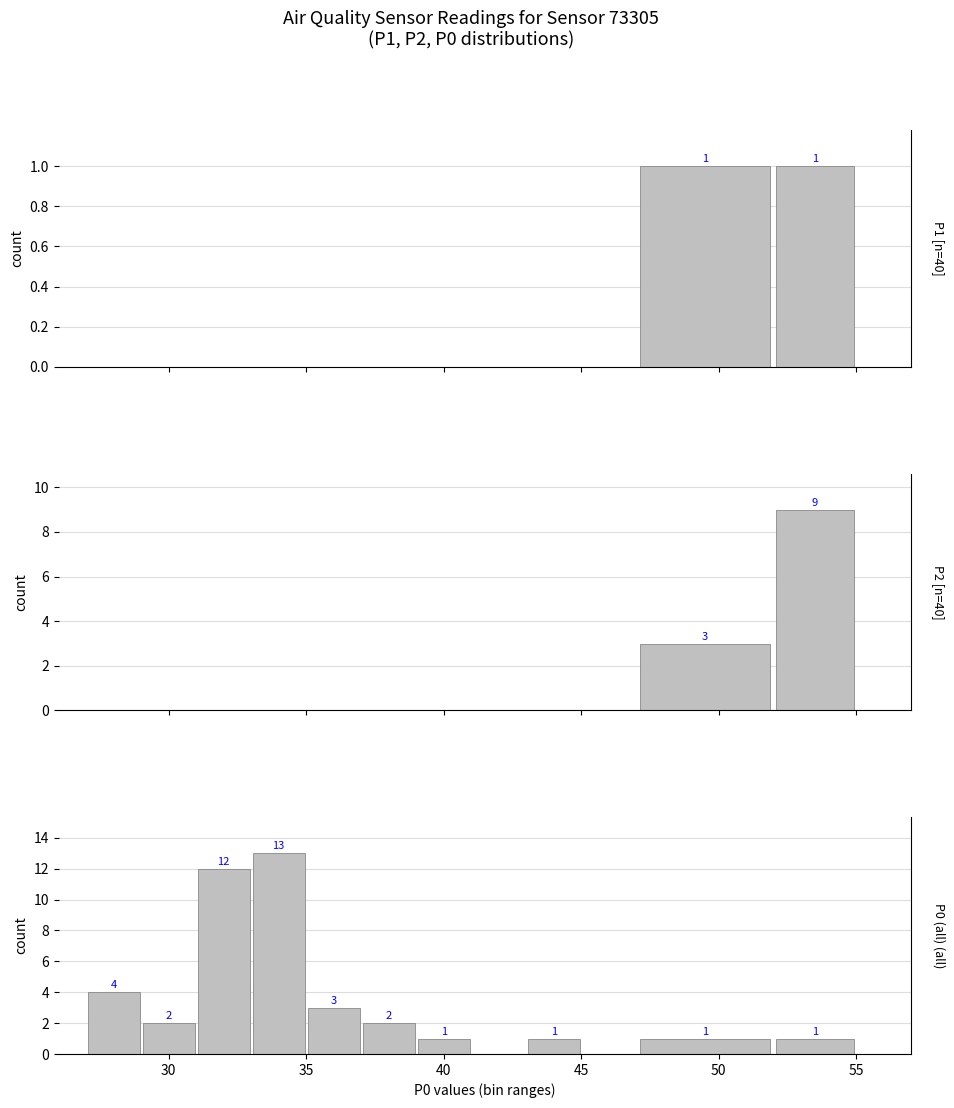

How many distinct data groups are displayed?

3